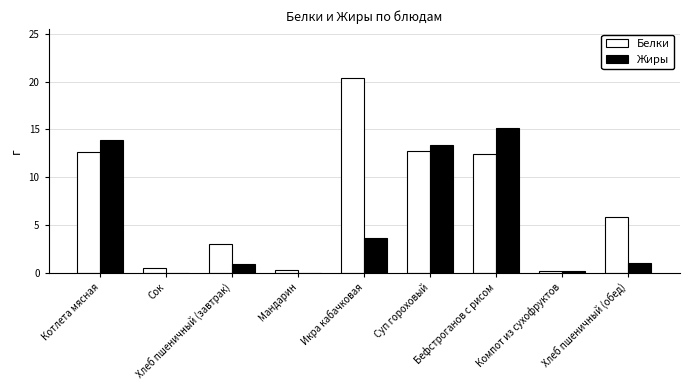

How many values in the Белки series exceed 5?

5